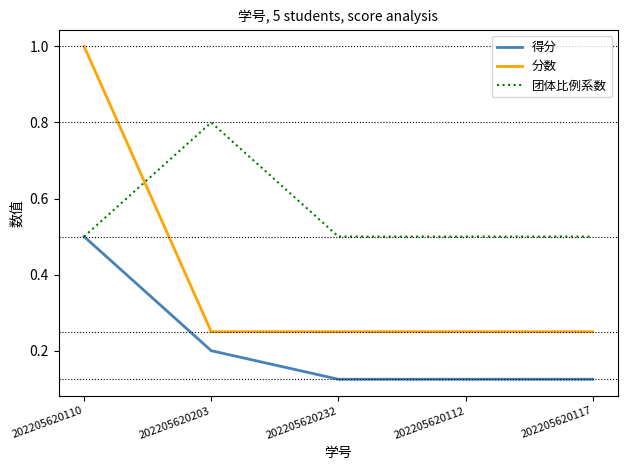

List the series in order of their peak value, highest first.

分数, 团体比例系数, 得分